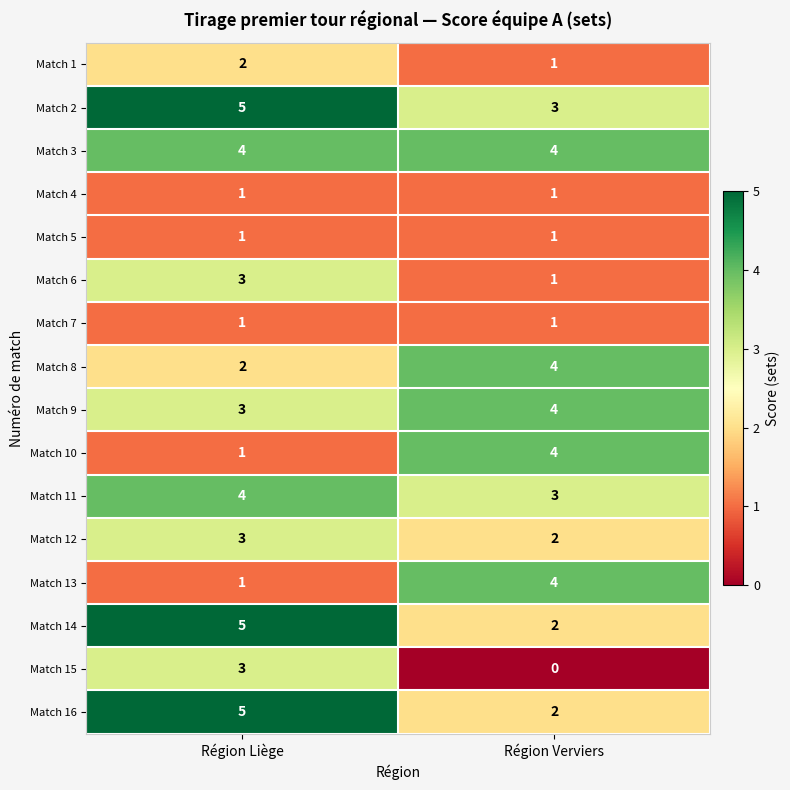

What is the difference between the Match 15 values at Région Liège and Région Verviers?

3